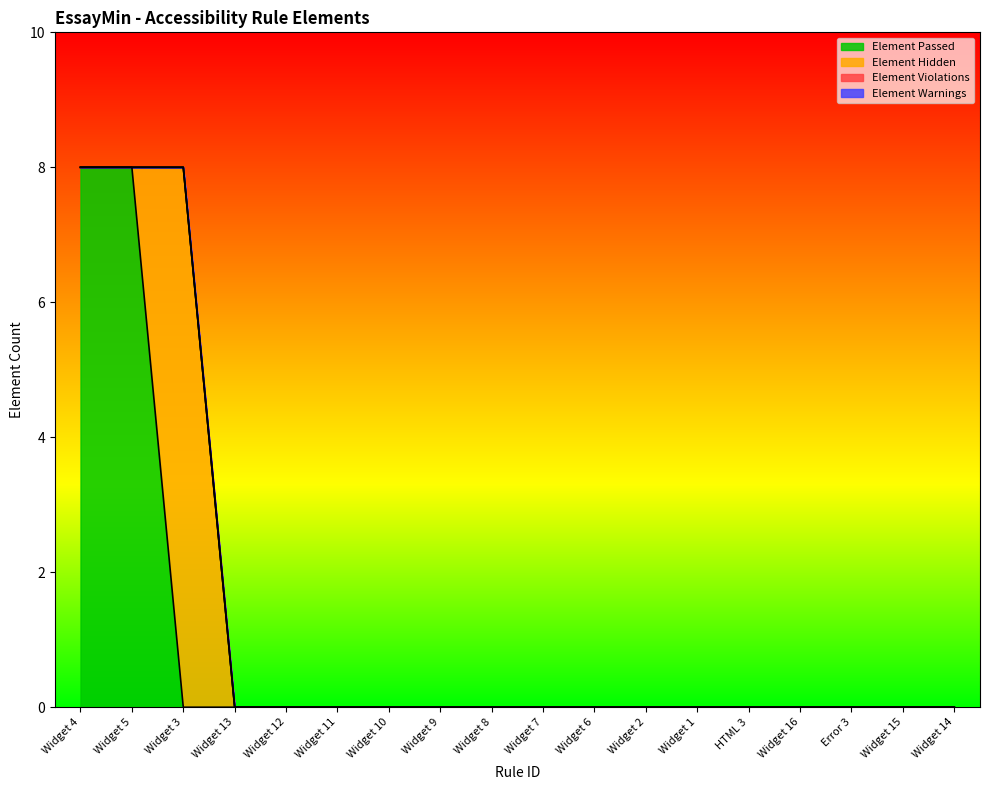

True or false: Element Hidden has a value of 0 at Widget 13.

True